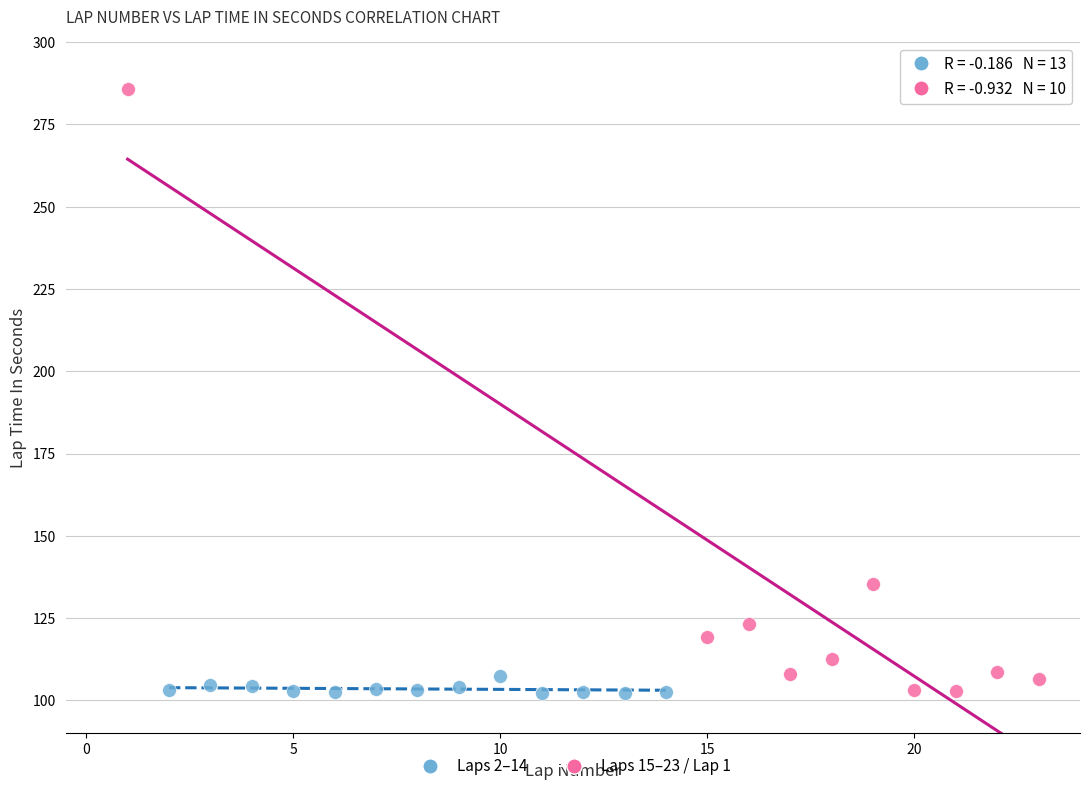

Which series has the largest Y range (max minus min)?

Laps 15–23 / Lap 1